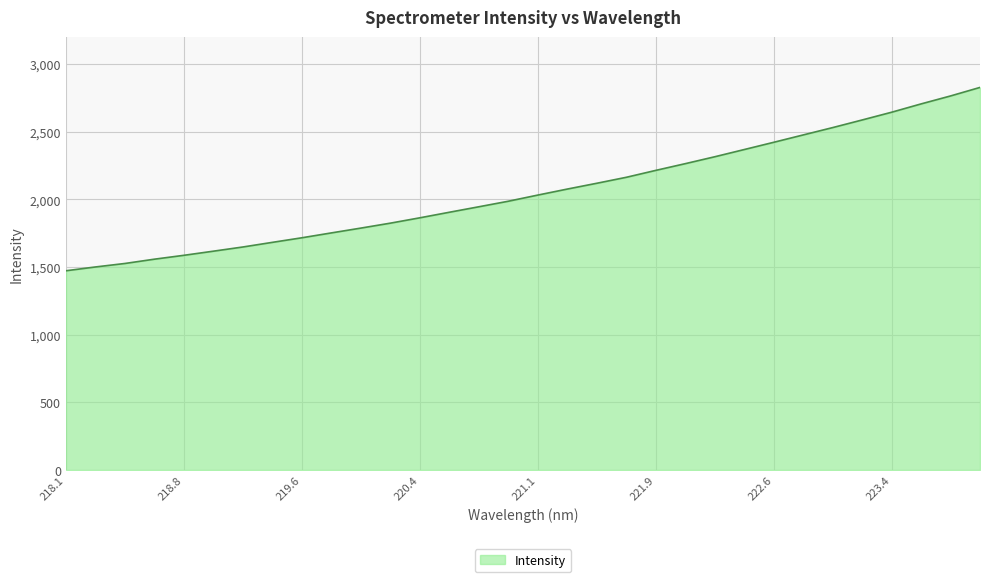

Reading right to left, what are all the values shown in this chart?

2828.6	2765.5	2706.7	2645.2	2588.0	2531.7	2477.4	2423.0	2369.5	2316.2	2265.1	2215.5	2164.3	2120.2	2077.4	2033.0	1987.4	1946.5	1906.0	1864.9	1825.3	1788.8	1753.2	1717.2	1683.4	1649.0	1618.1	1587.5	1558.8	1527.1	1501.2	1473.1